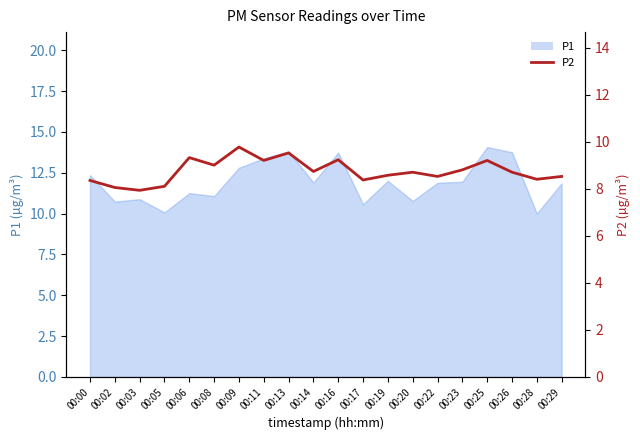

How many interior local valleys (lower than both neighbors) does the data have?

7